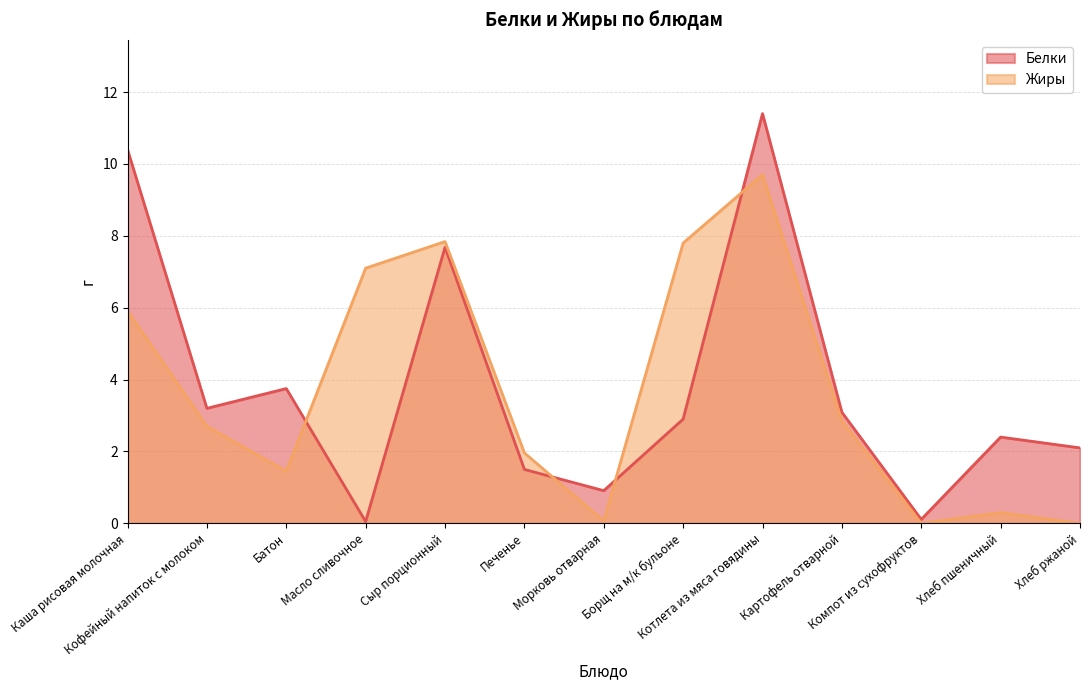

What is the label of the 2nd point from the right?

Хлеб пшеничный